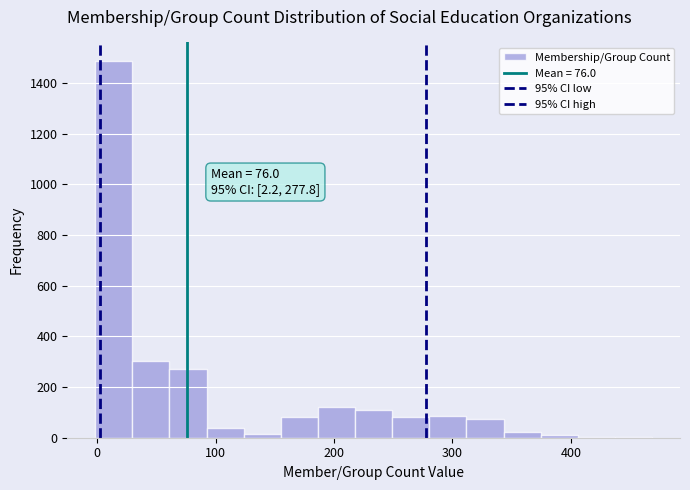

Read against the x-axis, roughly where is the centre of the tallest bar?

10